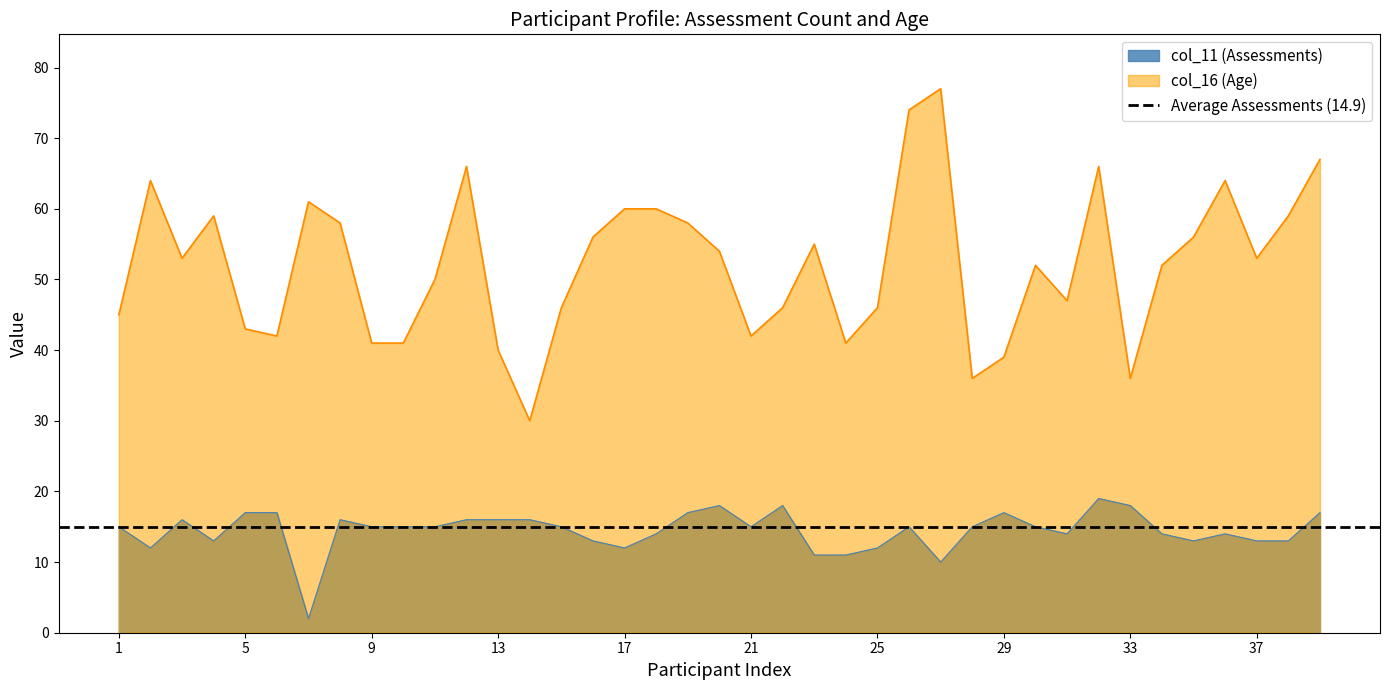

True or false: col_11 (Assessments) has a value of 15 at 15.

True